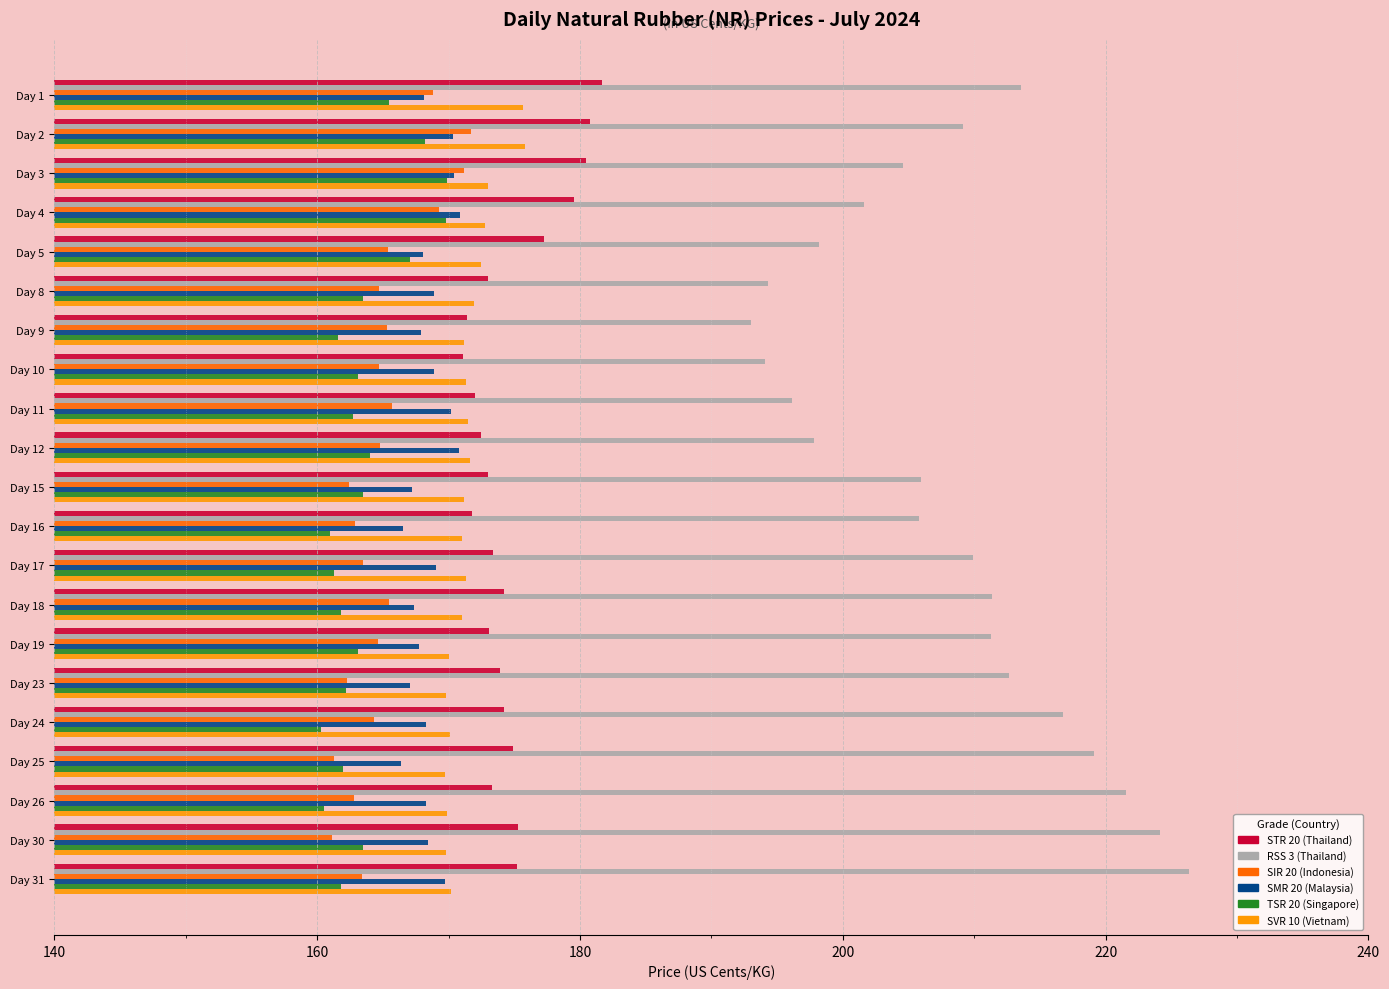

At how many categories does at least one series exceed 207?

11